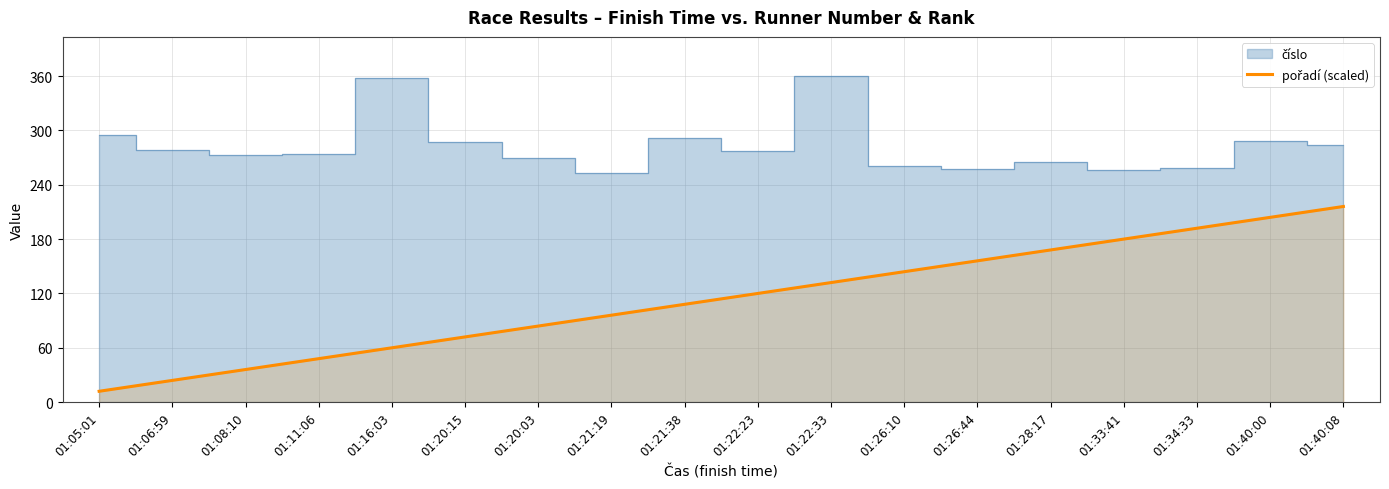

Is it true that the value at 01:22:33 is 132?

True